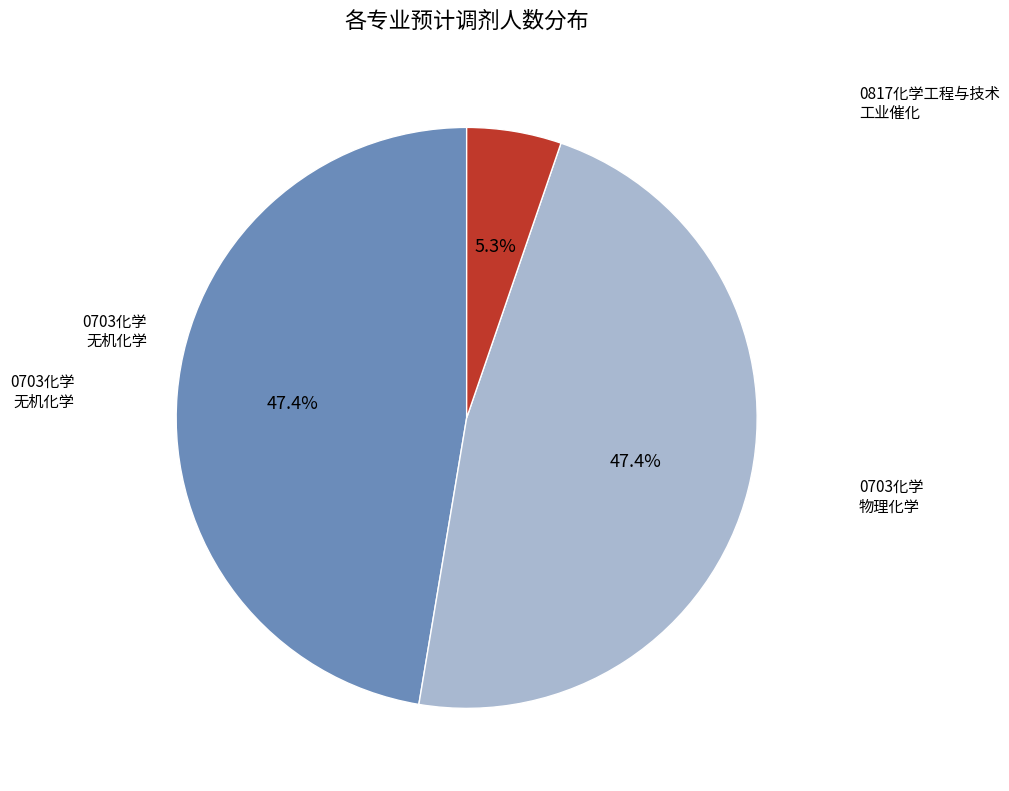

Does any single category account for the majority?

No